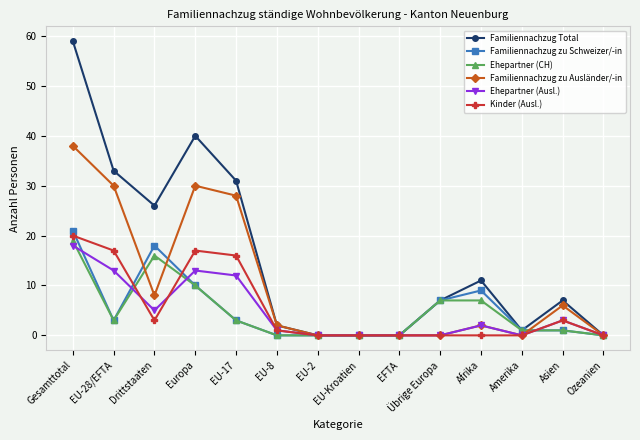

What is the sum of the Familiennachzug Total values at Übrige Europa and EU-2?

7